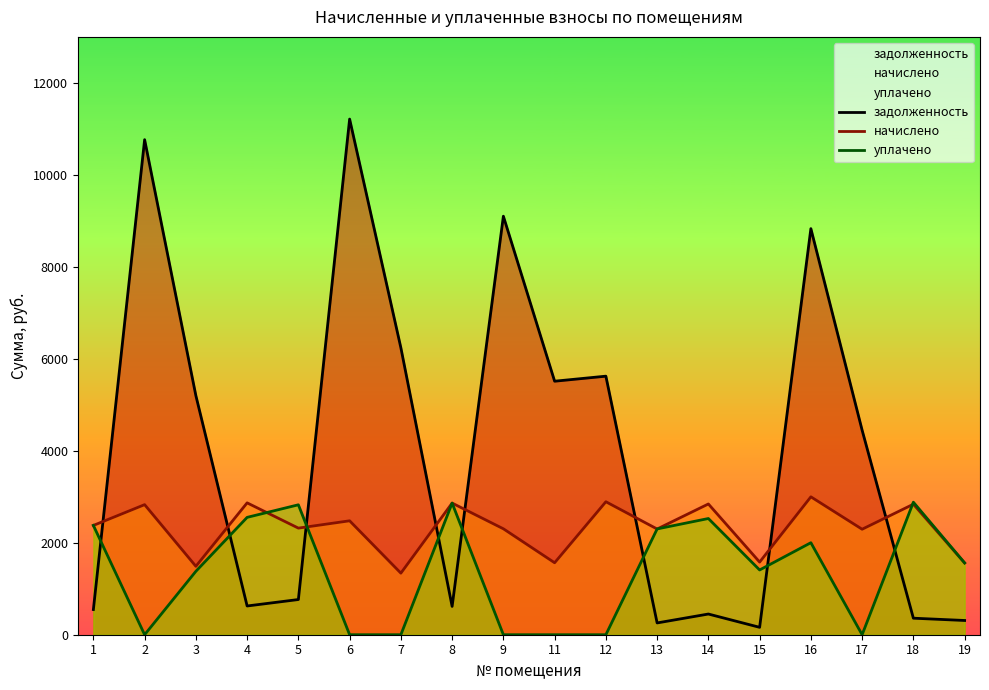

At 12, list the series in order from largest to smallest.

задолженность, начислено, уплачено